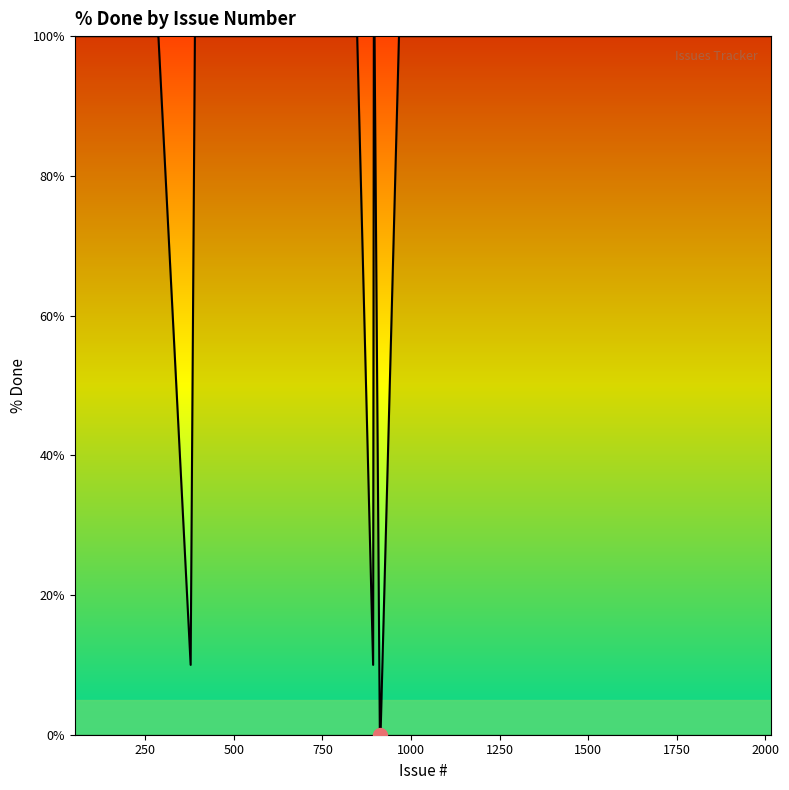

What is the maximum value shown in the chart?

100